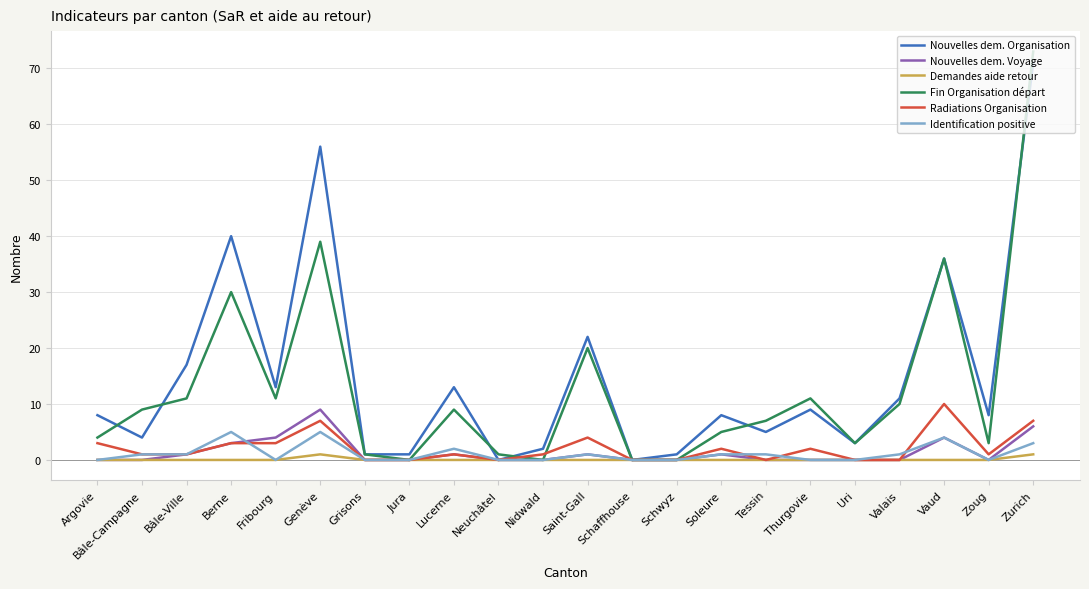

Is the value of Identification positive at Zurich greater than the value of Fin Organisation départ at Neuchâtel?

Yes